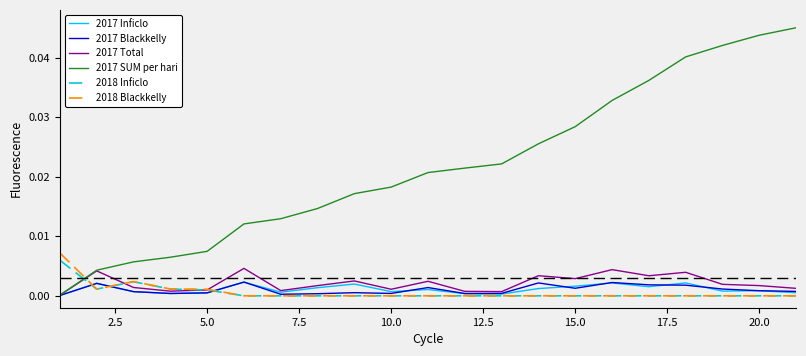

True or false: 2018 Inficlo and 2017 SUM per hari cross at least once.

True